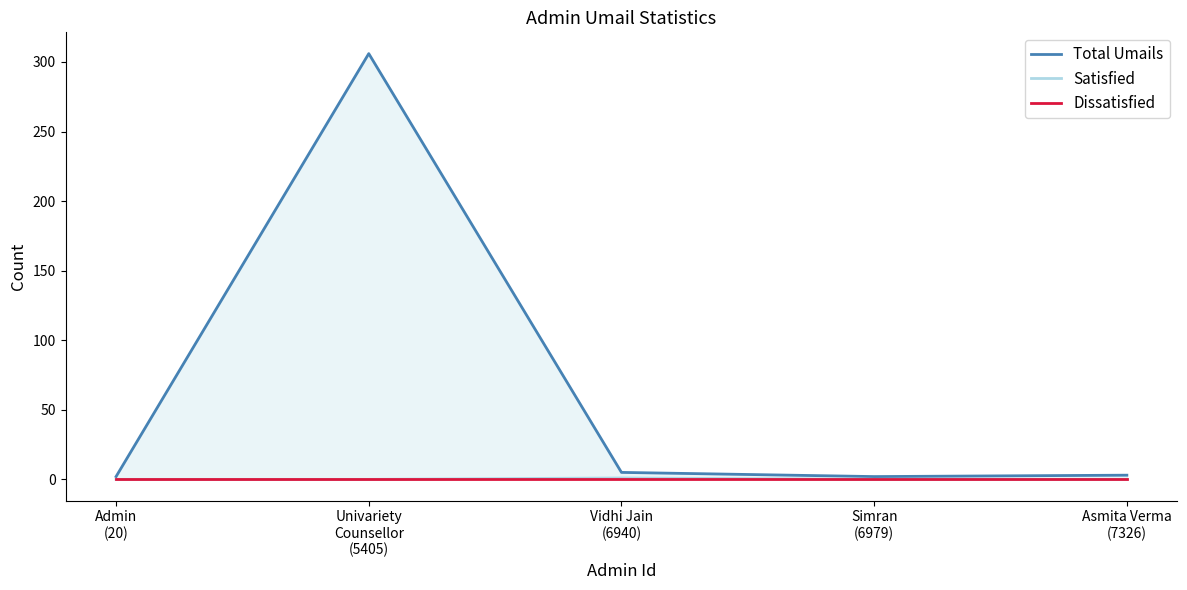

At how many categories does at least one series exceed 114?

1